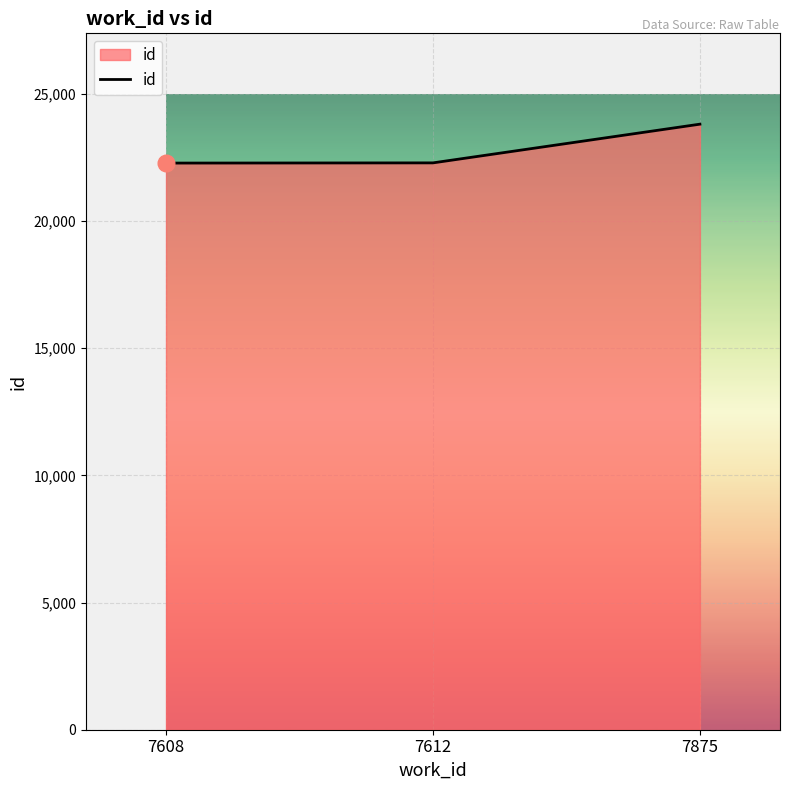

What is the minimum value shown in the chart?

22280